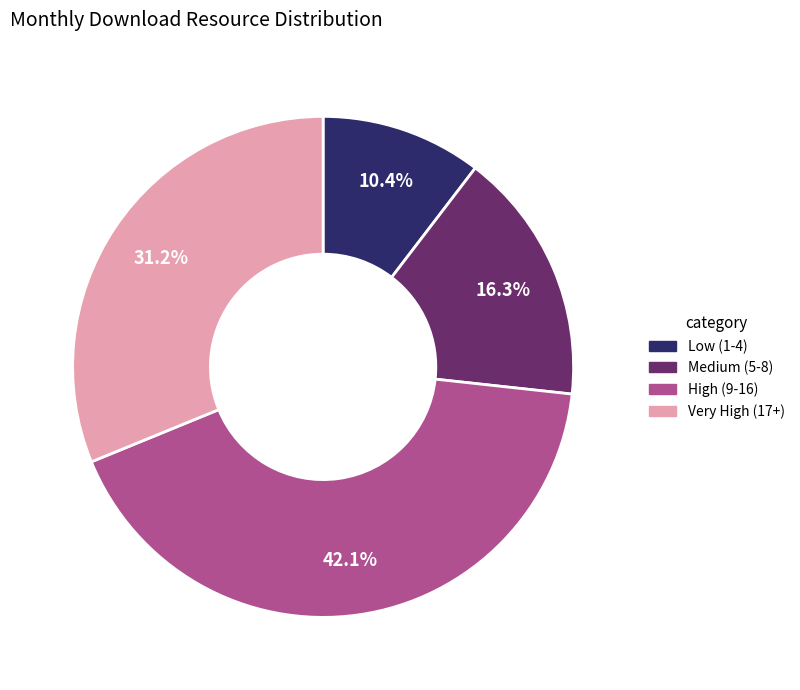

Is there any slice that represents more than half of the pie?

No